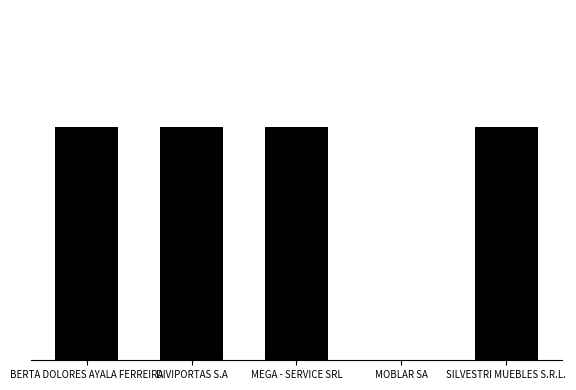

Are the bars horizontal?

No